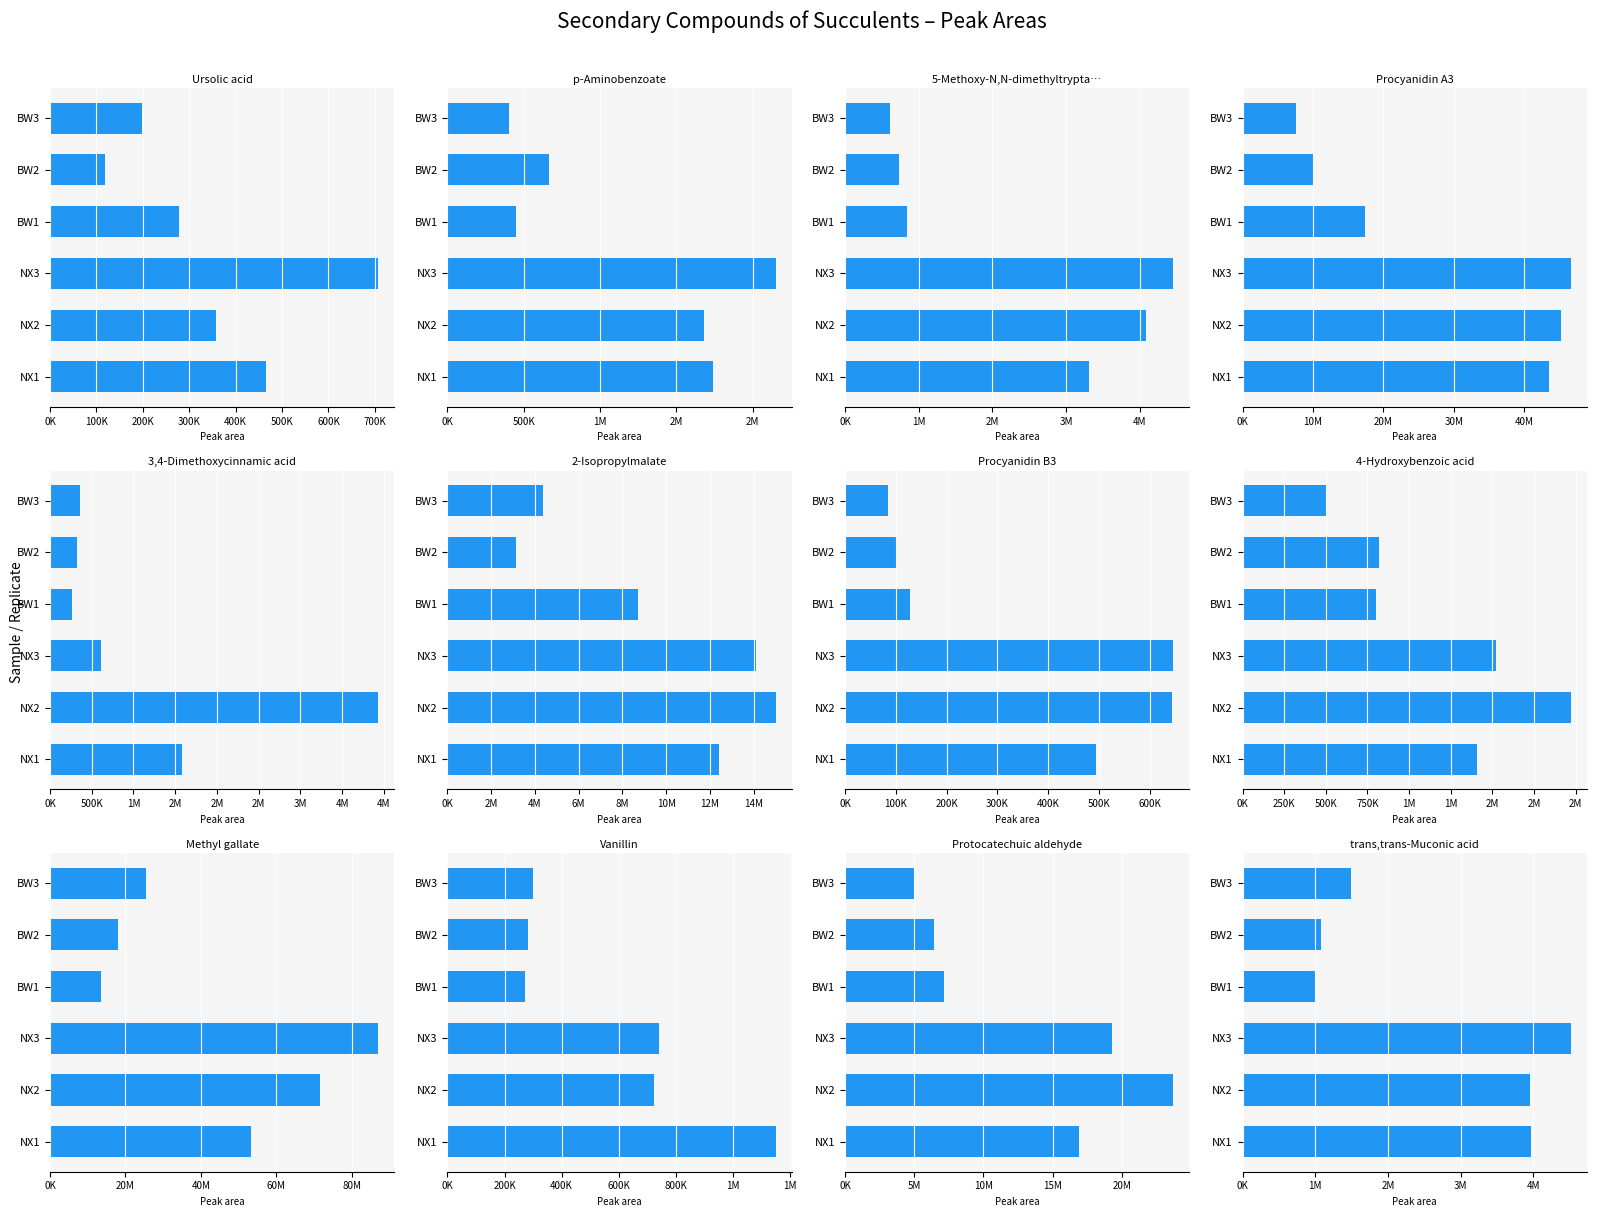

At 9, list the series in order from smallest to largest.

BW1, BW2, BW3, NX2, NX3, NX1